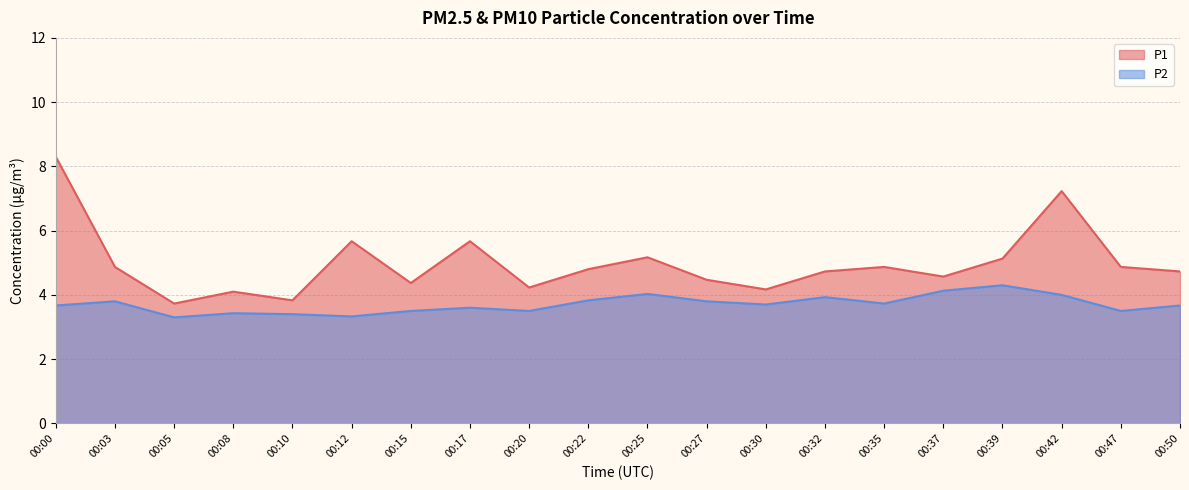

The P2 series shows 1.1 at 00:03. True or false?

False